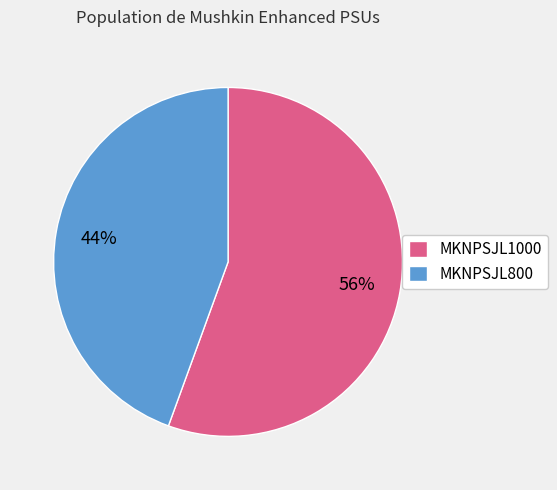

Combined, do MKNPSJL1000 and MKNPSJL800 account for over 50%?

Yes